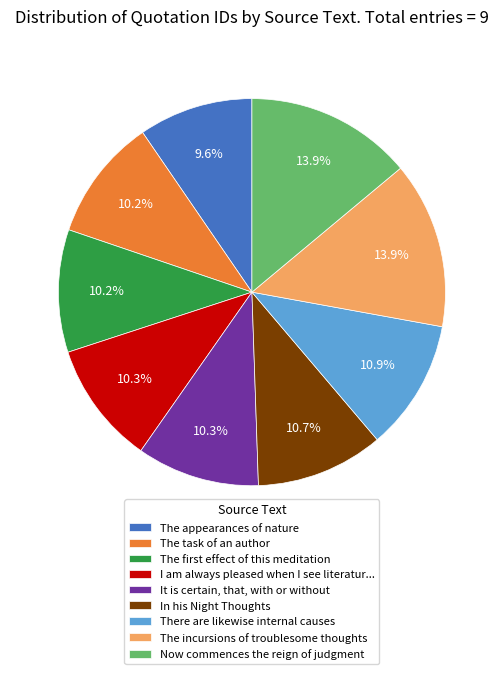

To the nearest percent, what is the combined percentage of It is certain, that, with or without and The incursions of troublesome thoughts?

24%